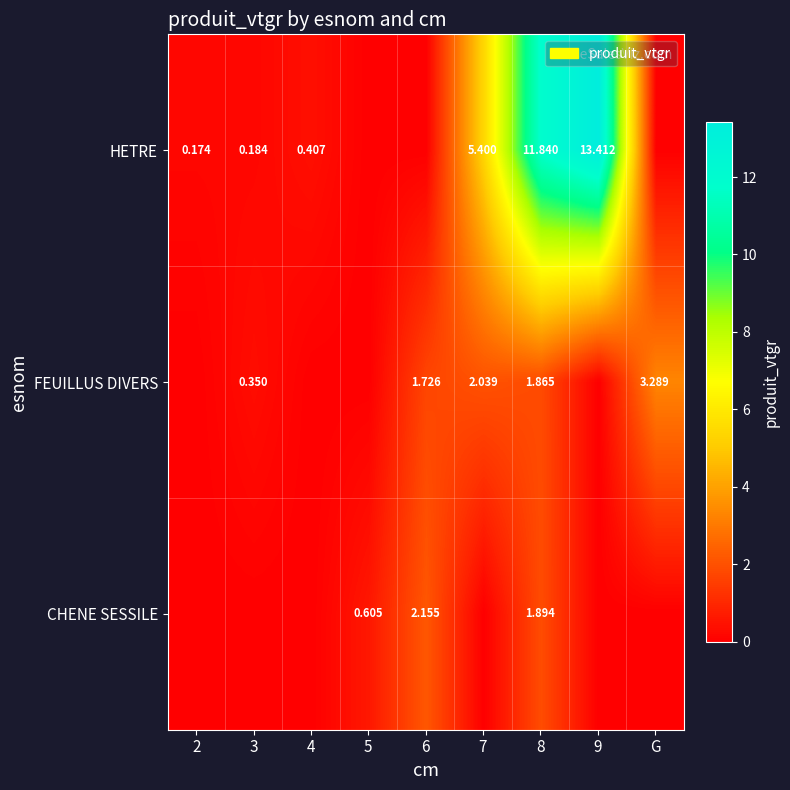

At which label is HETRE closest to 6?

7